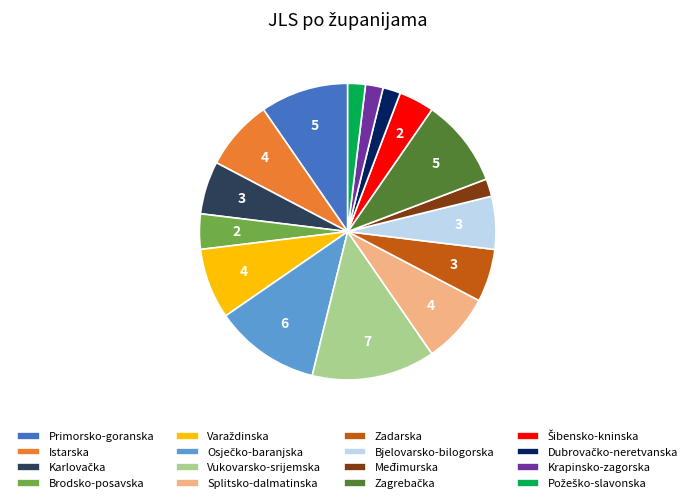

Between Međimurska and Vukovarsko-srijemska, which is larger?

Vukovarsko-srijemska